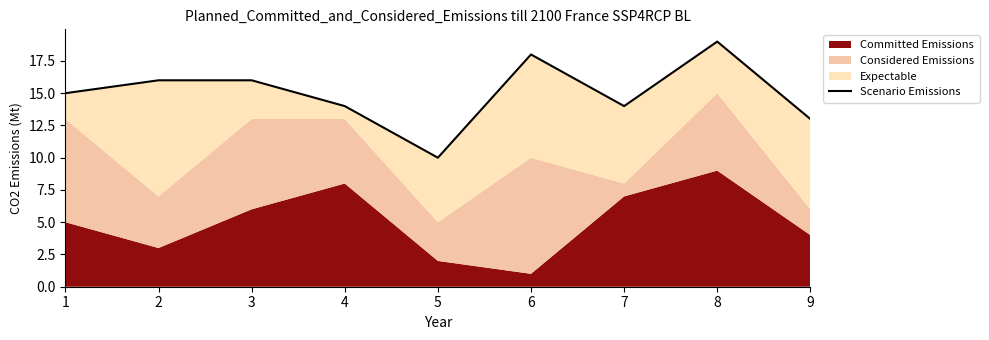

How many data points are above 15?

4